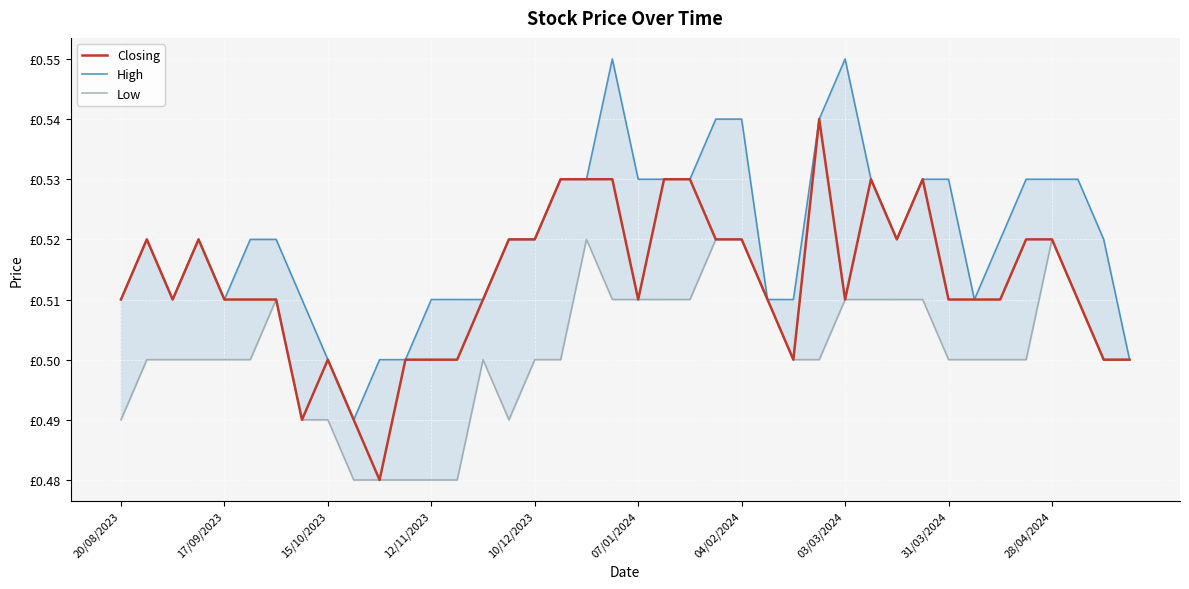

What is the greatest value displayed?

0.6